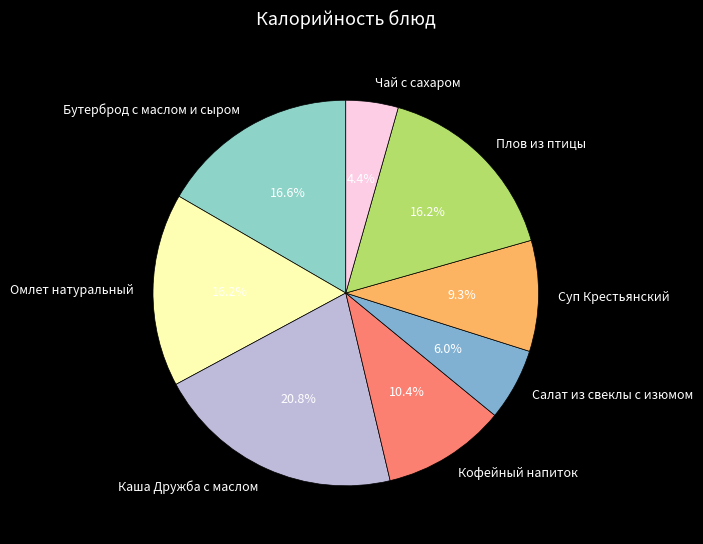

To the nearest percent, what is the combined percentage of Бутерброд с маслом и сыром and Омлет натуральный?

33%